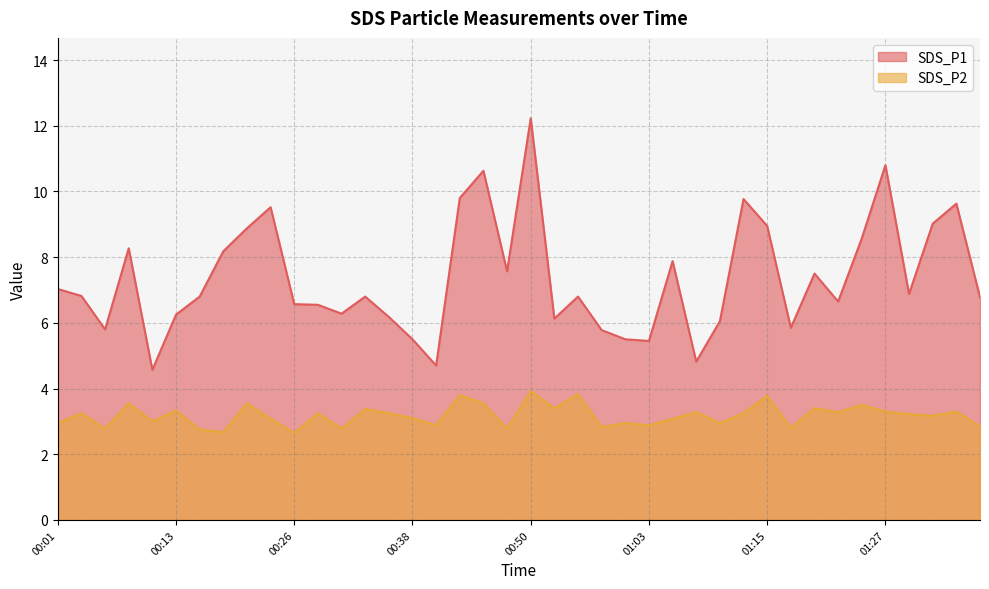

Which series has the largest total across all categories?

SDS_P1